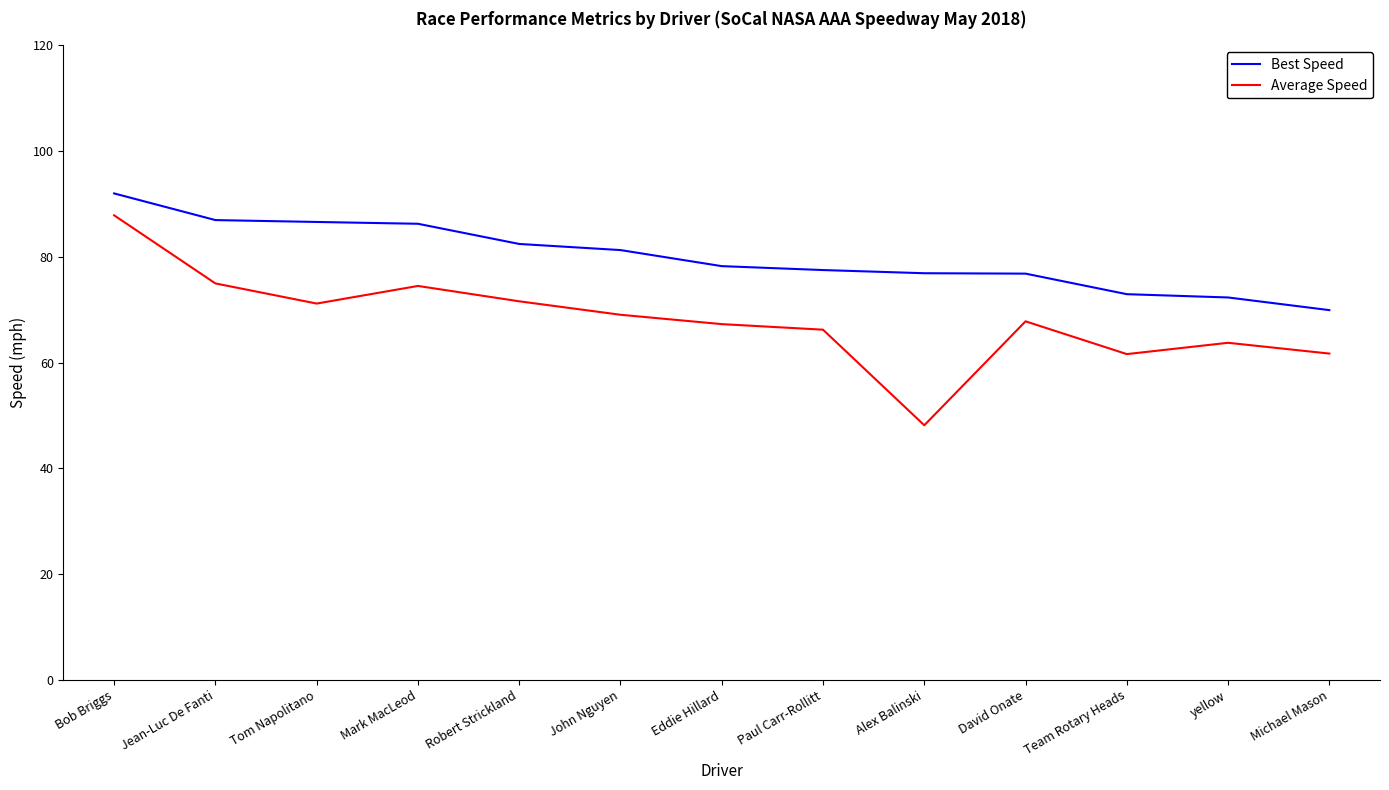

At which label does Best Speed reach its peak?

Bob Briggs